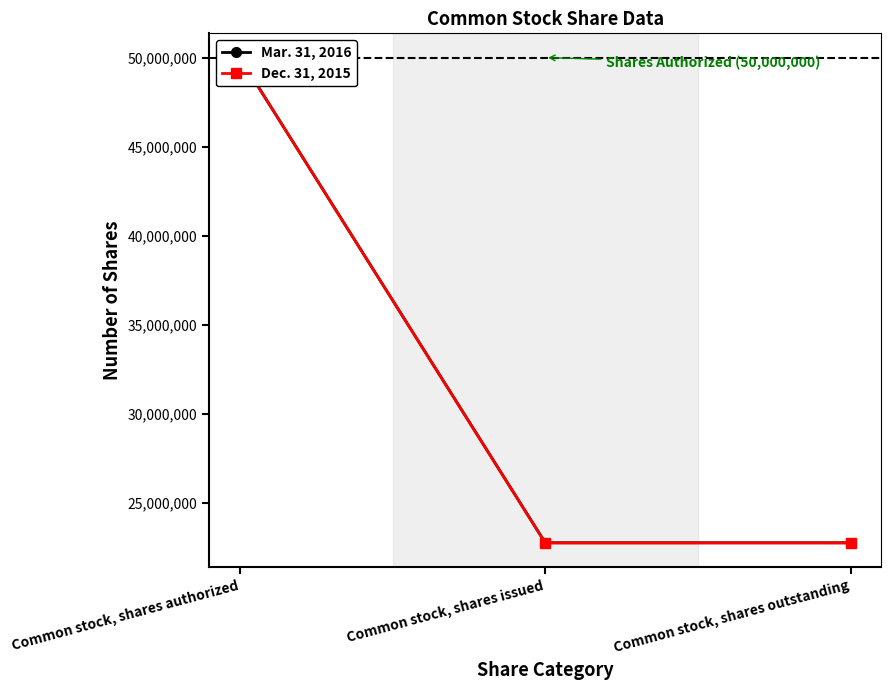

List the labels in order of Mar. 31, 2016 value, smallest first.

Common stock, shares issued, Common stock, shares outstanding, Common stock, shares authorized